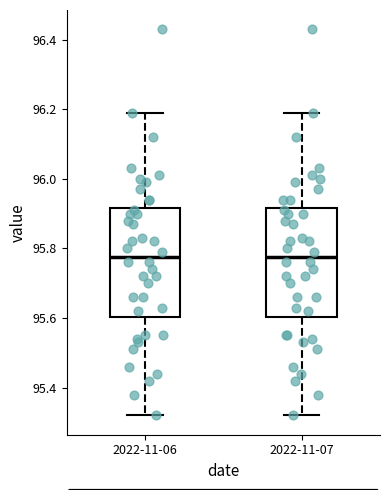

Reading left to right, read every box against the y-axis: the position of its median line, the range the box covers, and the ends of its whiskers. The values are not printed on the chart, so give them approximately, as read against the axis.

2022-11-06: median 95.78, box 95.60 to 95.92, whiskers 95.32 to 96.20
2022-11-07: median 95.78, box 95.60 to 95.92, whiskers 95.32 to 96.20